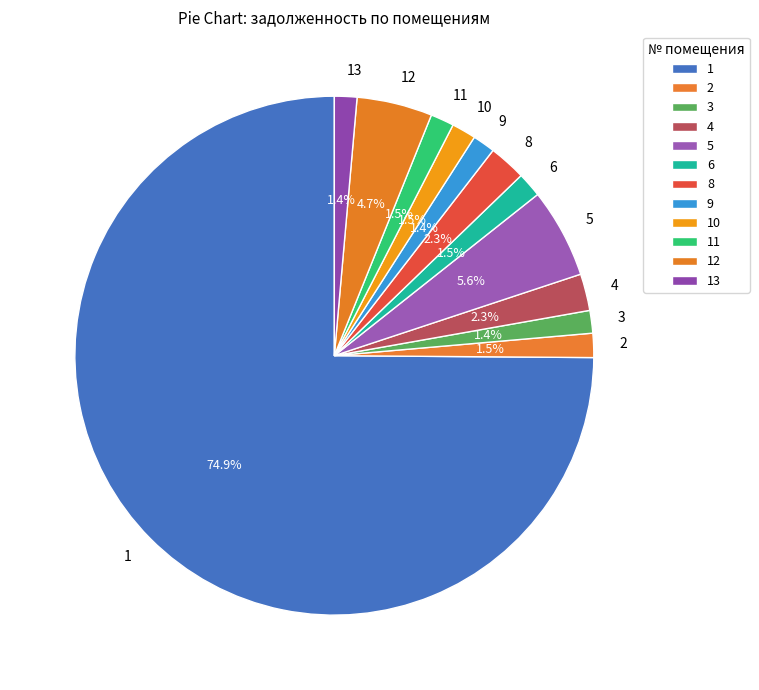

What portion of the pie excludes 2?

98.5%